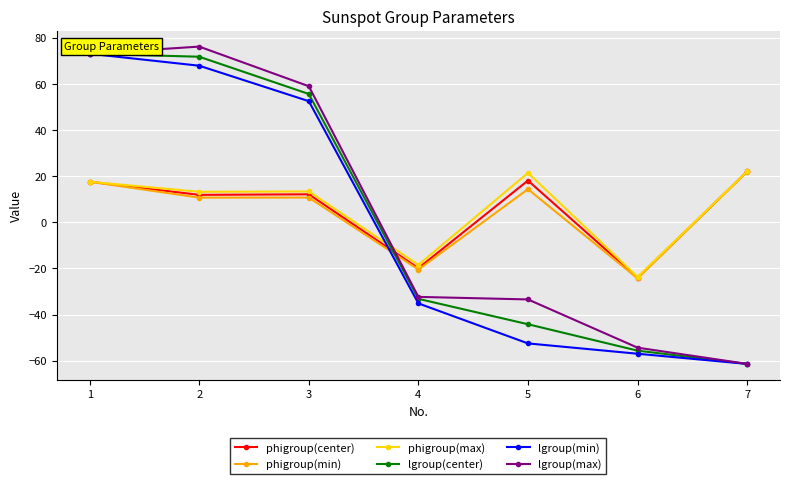

True or false: phigroup(min) has more than 2 points higher than both neighbors.

False